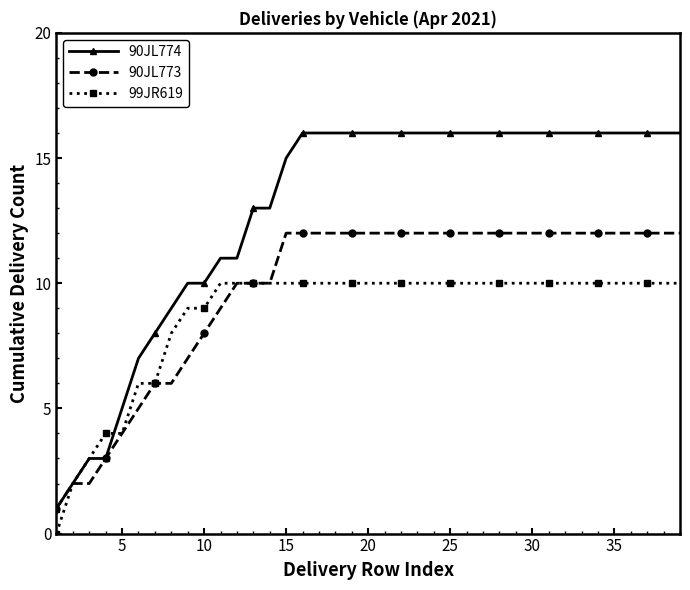

Which series has the largest total across all categories?

90JL774